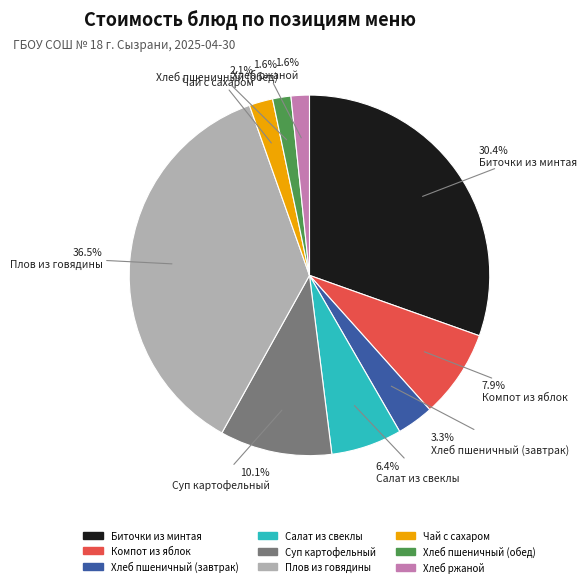

Is the sum of Хлеб пшеничный (обед) and Суп картофельный greater than half?

No